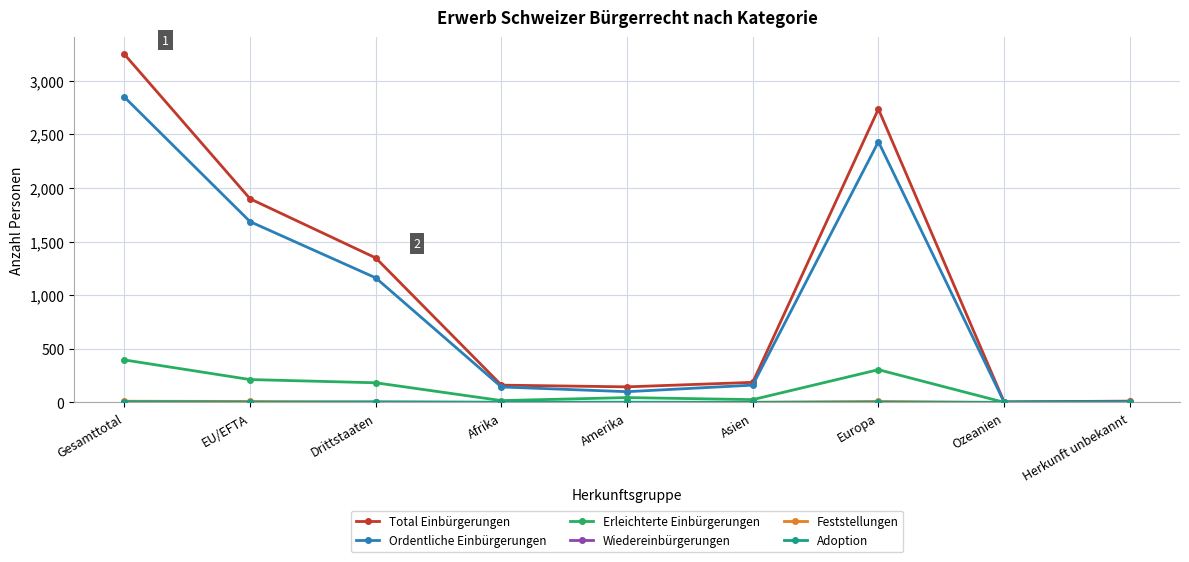

True or false: Ordentliche Einbürgerungen has more than 2 points higher than both neighbors.

False